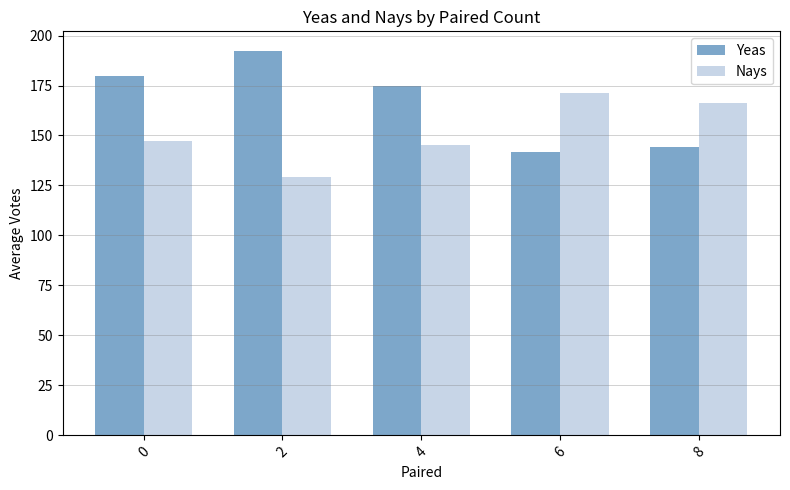

The value of Nays at 0 is 256.6. True or false?

False